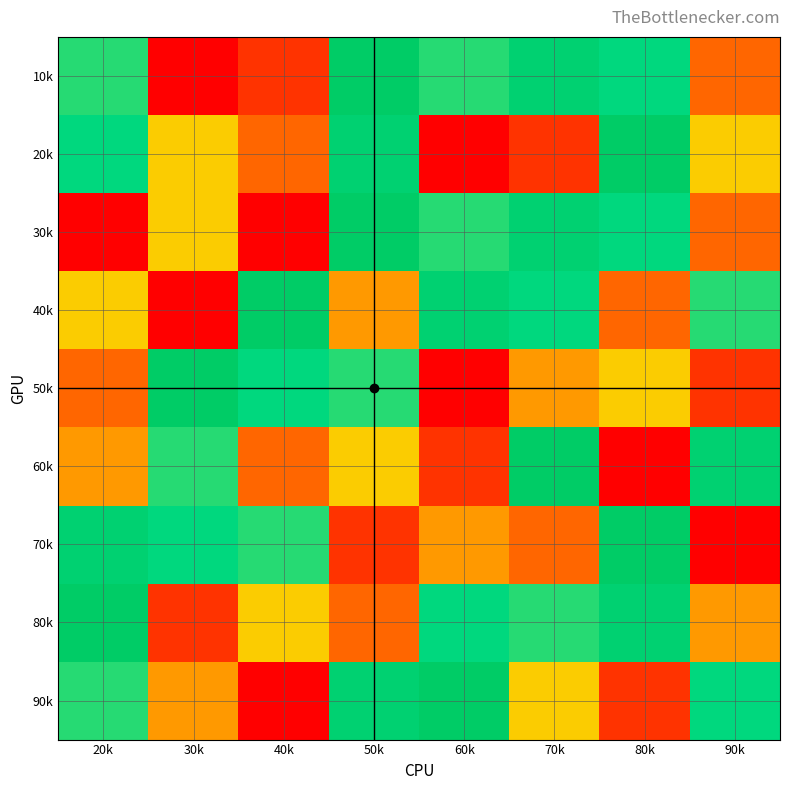

What is the difference between the highest and lowest values at 80k?

8